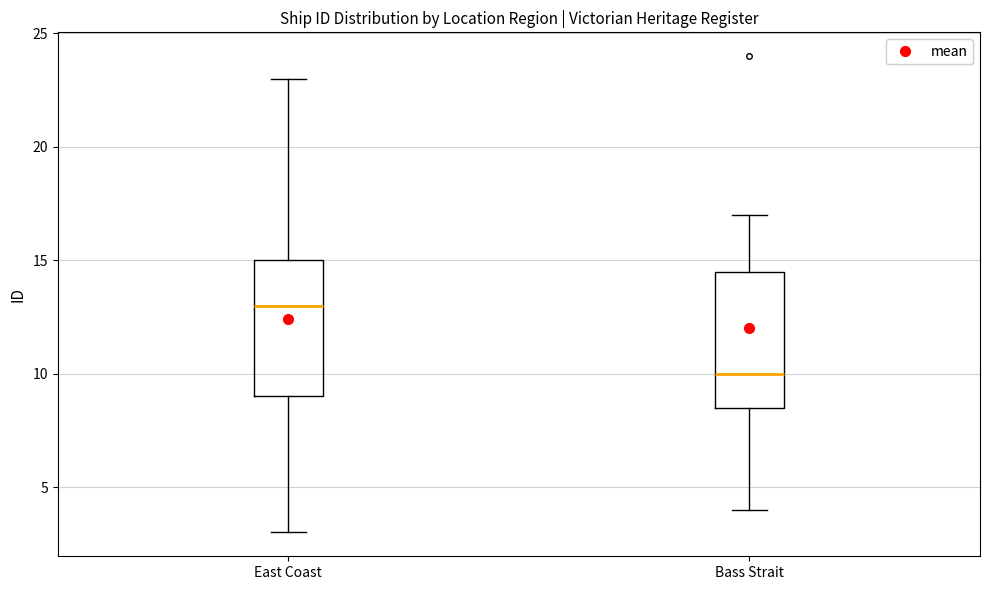

Which box has the highest median line?

East Coast